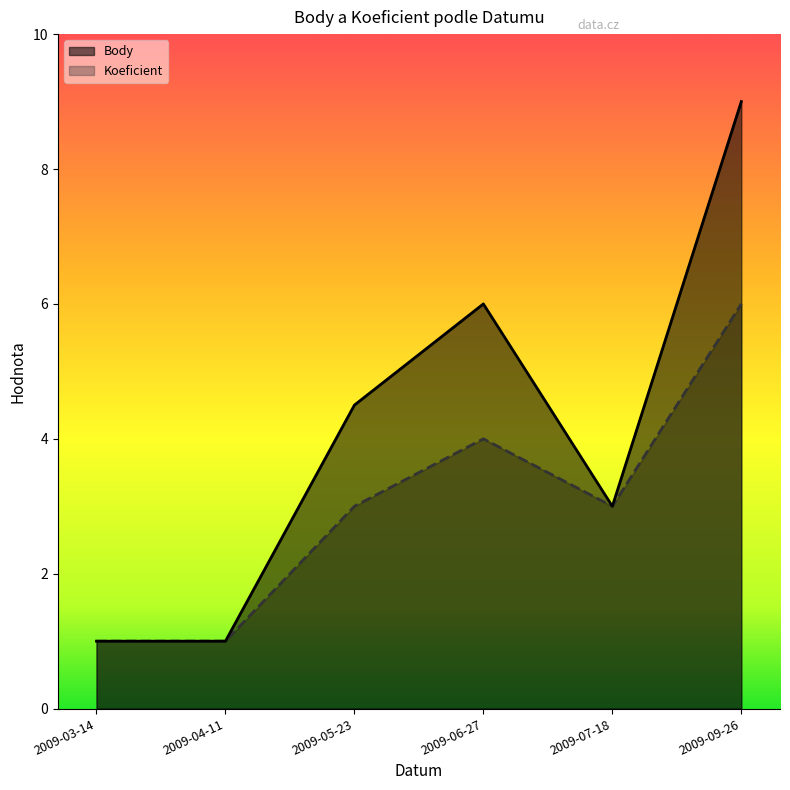

The value of Body at 2009-03-14 is 1.0. True or false?

True